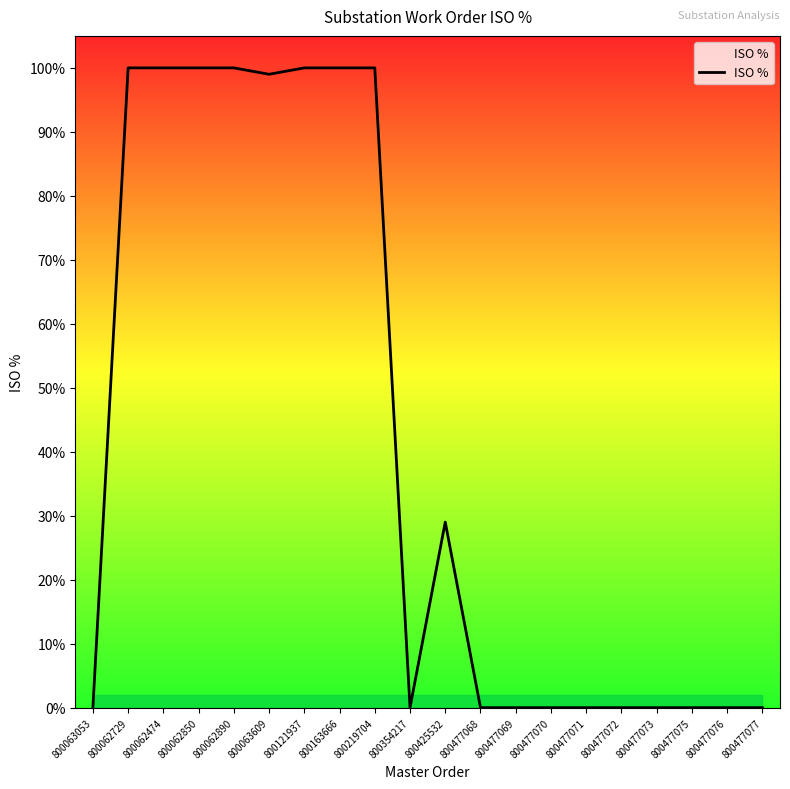

Does the chart have visible grid lines?

No